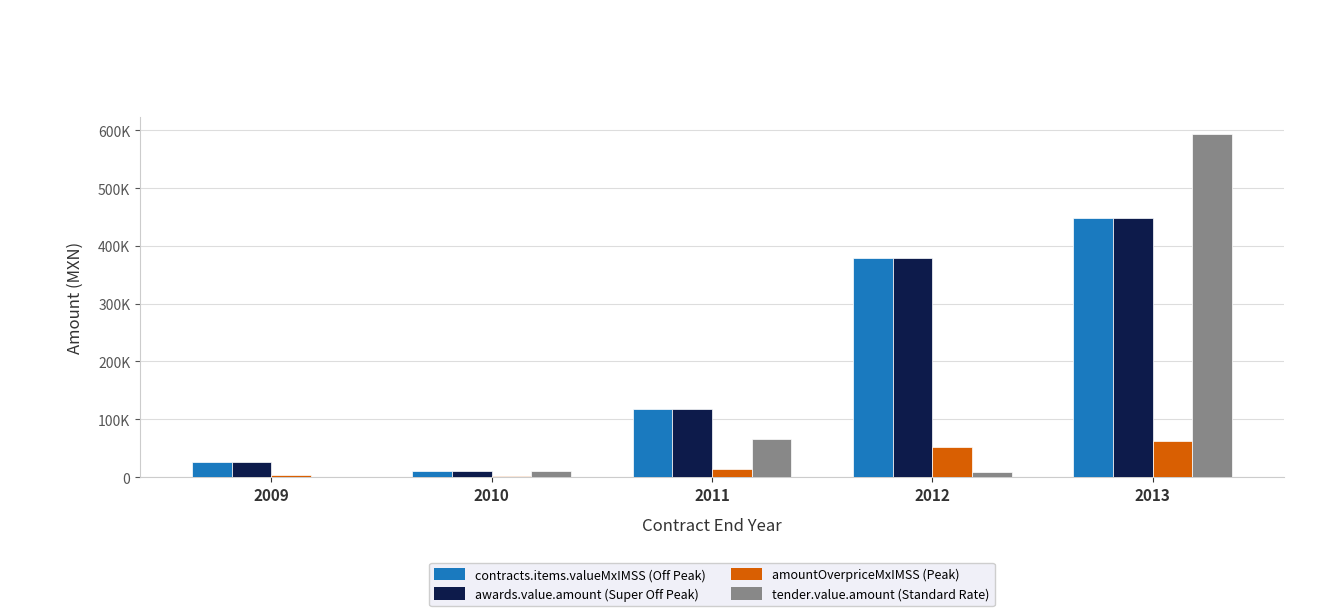

Are the bars horizontal?

No